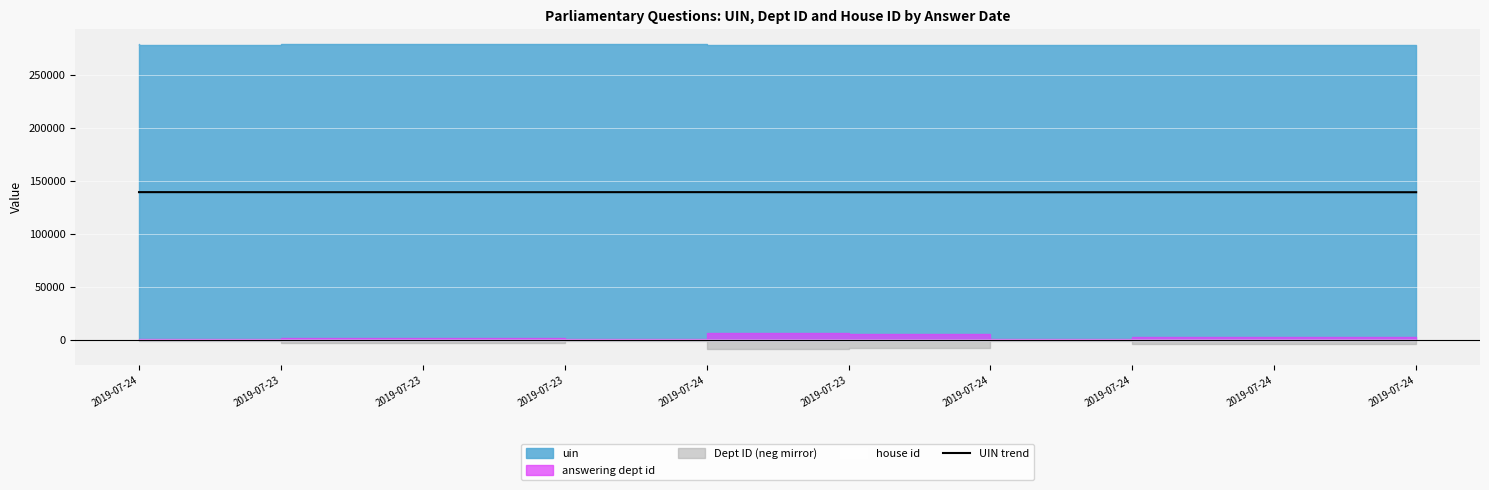

Between 2019-07-24 and 2019-07-23, which is larger?

2019-07-23